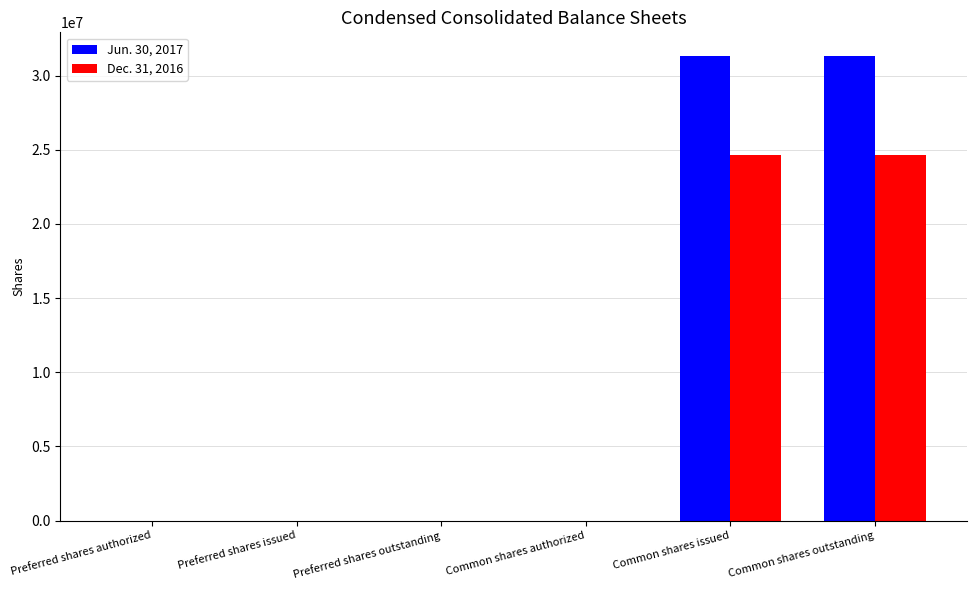

Which series has the largest total across all categories?

Jun. 30, 2017